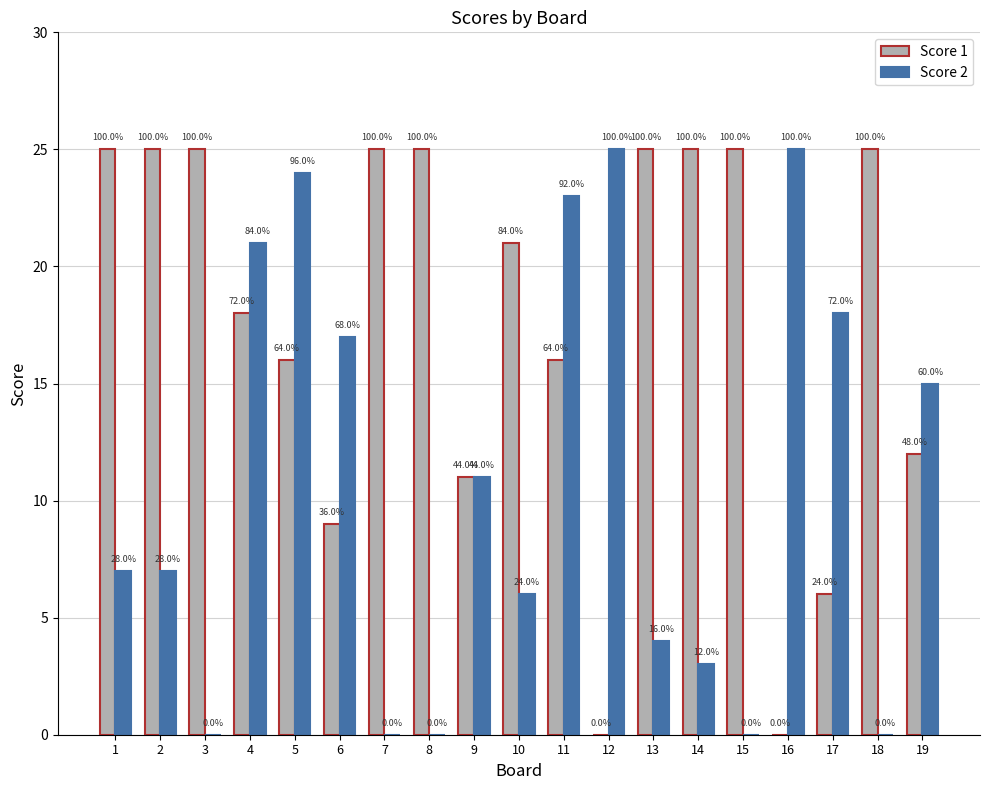

What is the difference between the maximum and minimum values in the Score 2 series?

25